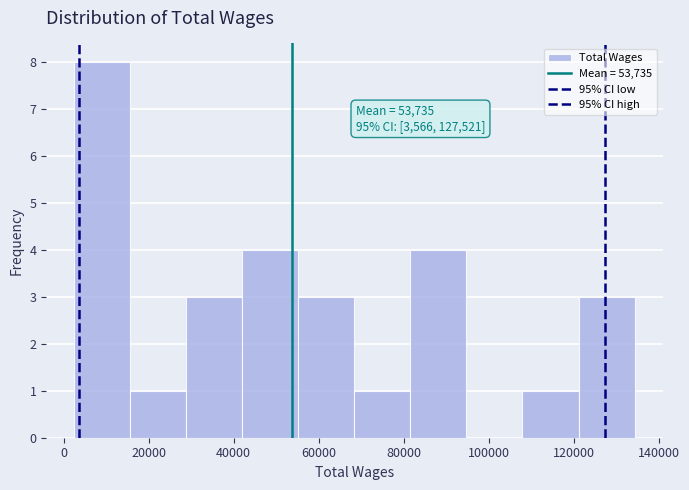

Over which range of the x-axis is the bar tallest?

2000 to 16000